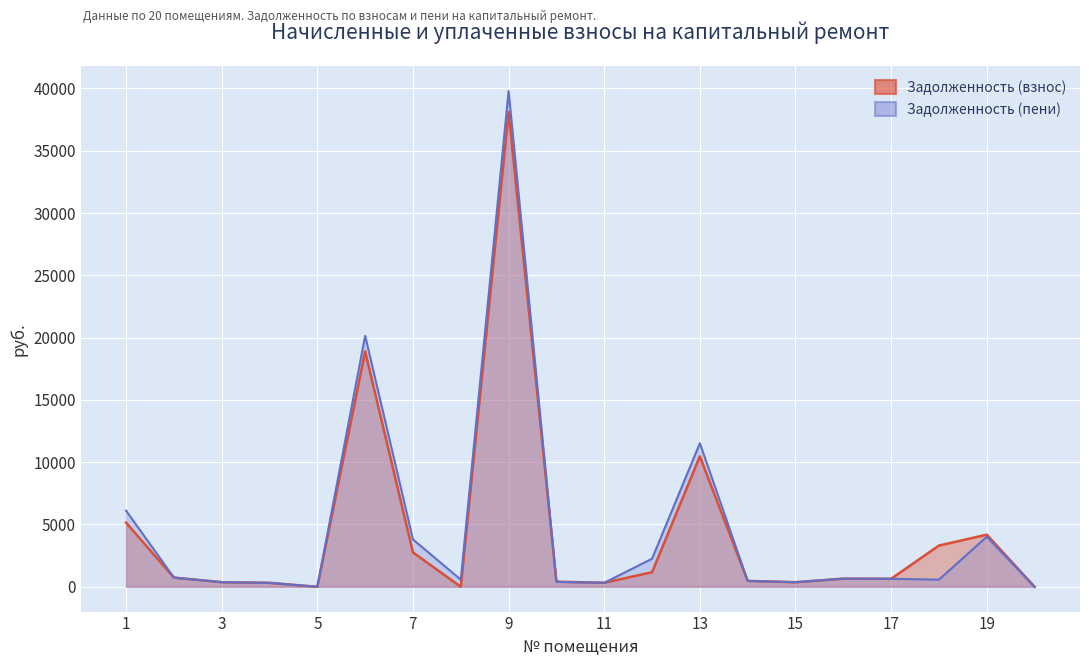

In Задолженность (взнос), how many points are lower than both neighbors (excluding endpoints)?

5